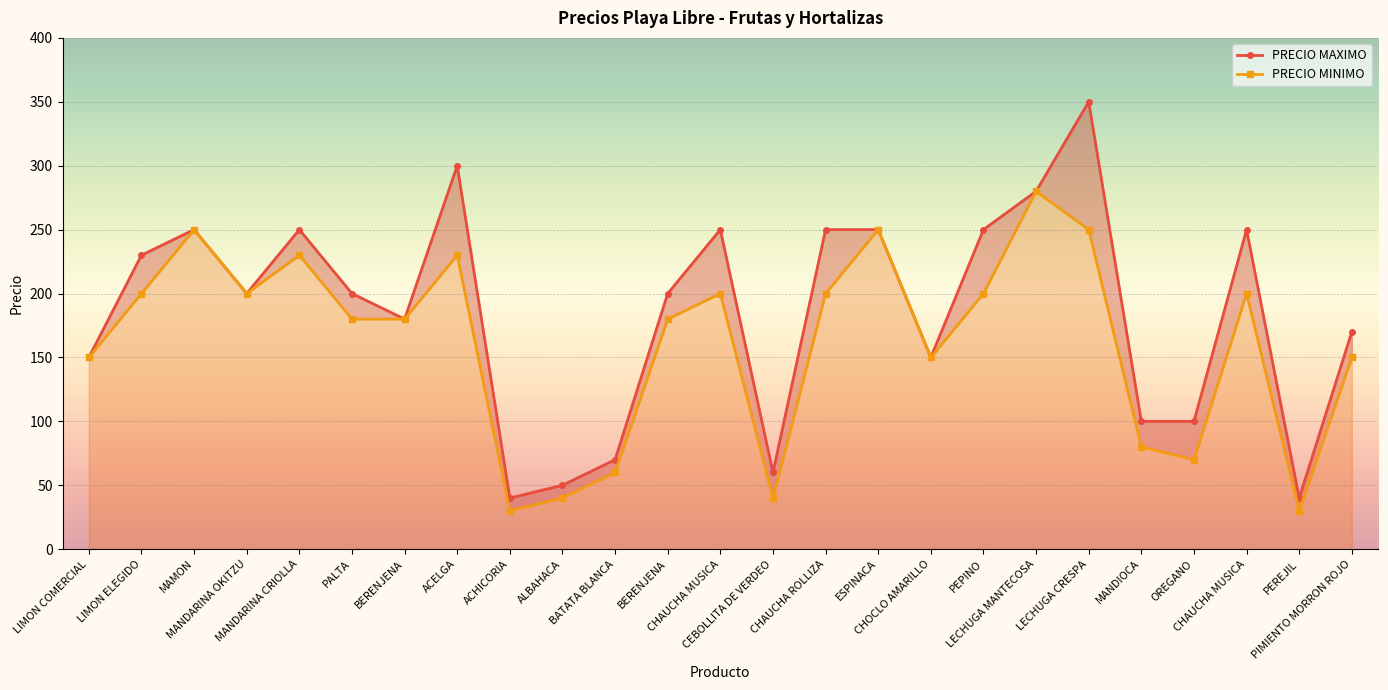

Between LIMON ELEGIDO and CHOCLO AMARILLO, which is larger?

LIMON ELEGIDO